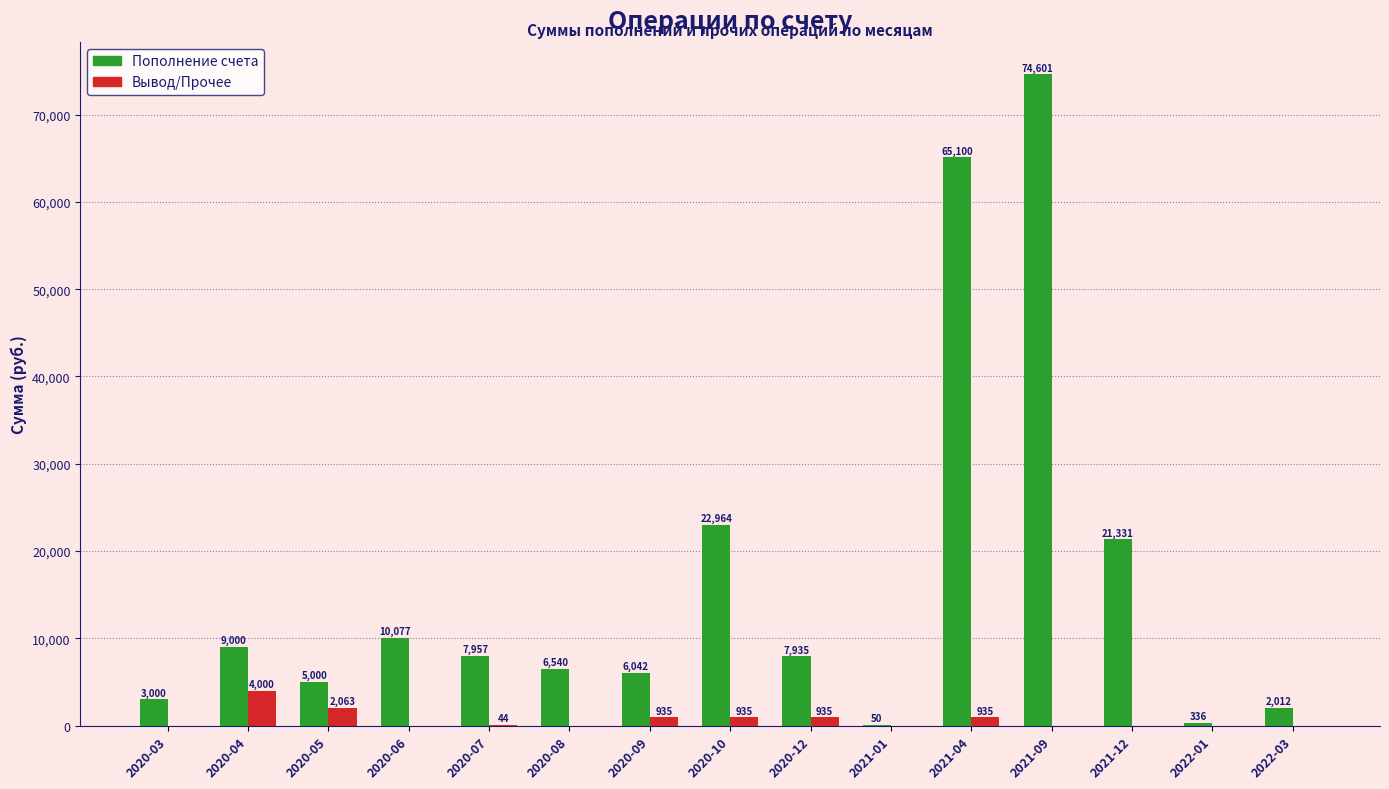

What is the approximate value of Пополнение счета at 2022-03?

2012.8